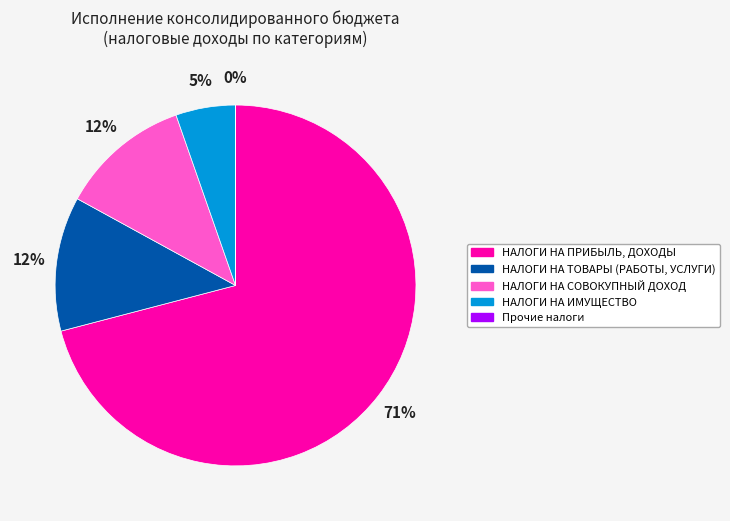

Combined, do НАЛОГИ НА ИМУЩЕСТВО and НАЛОГИ НА ПРИБЫЛЬ, ДОХОДЫ account for over 50%?

Yes